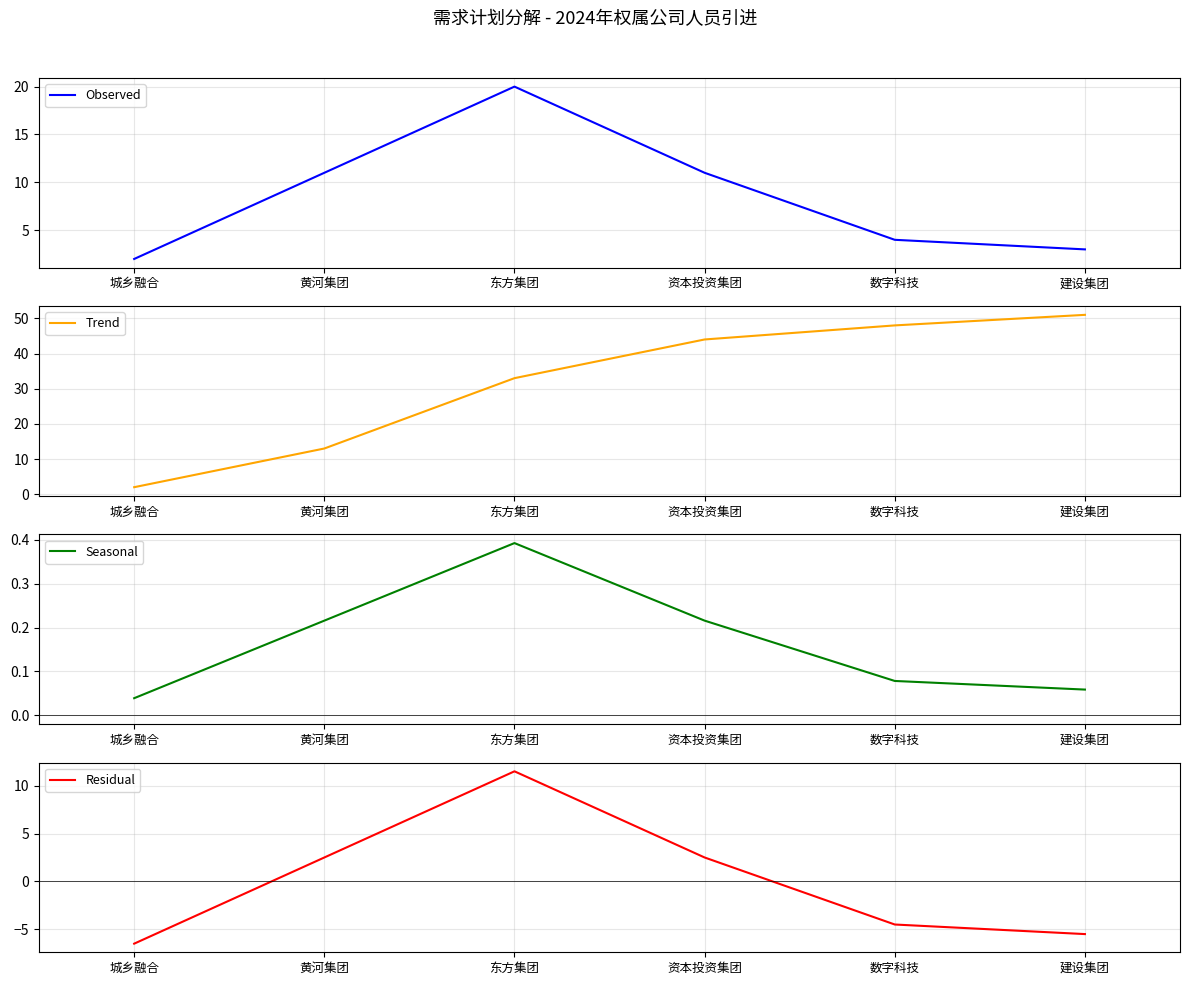

True or false: Residual has more than 1 interior local peaks.

False